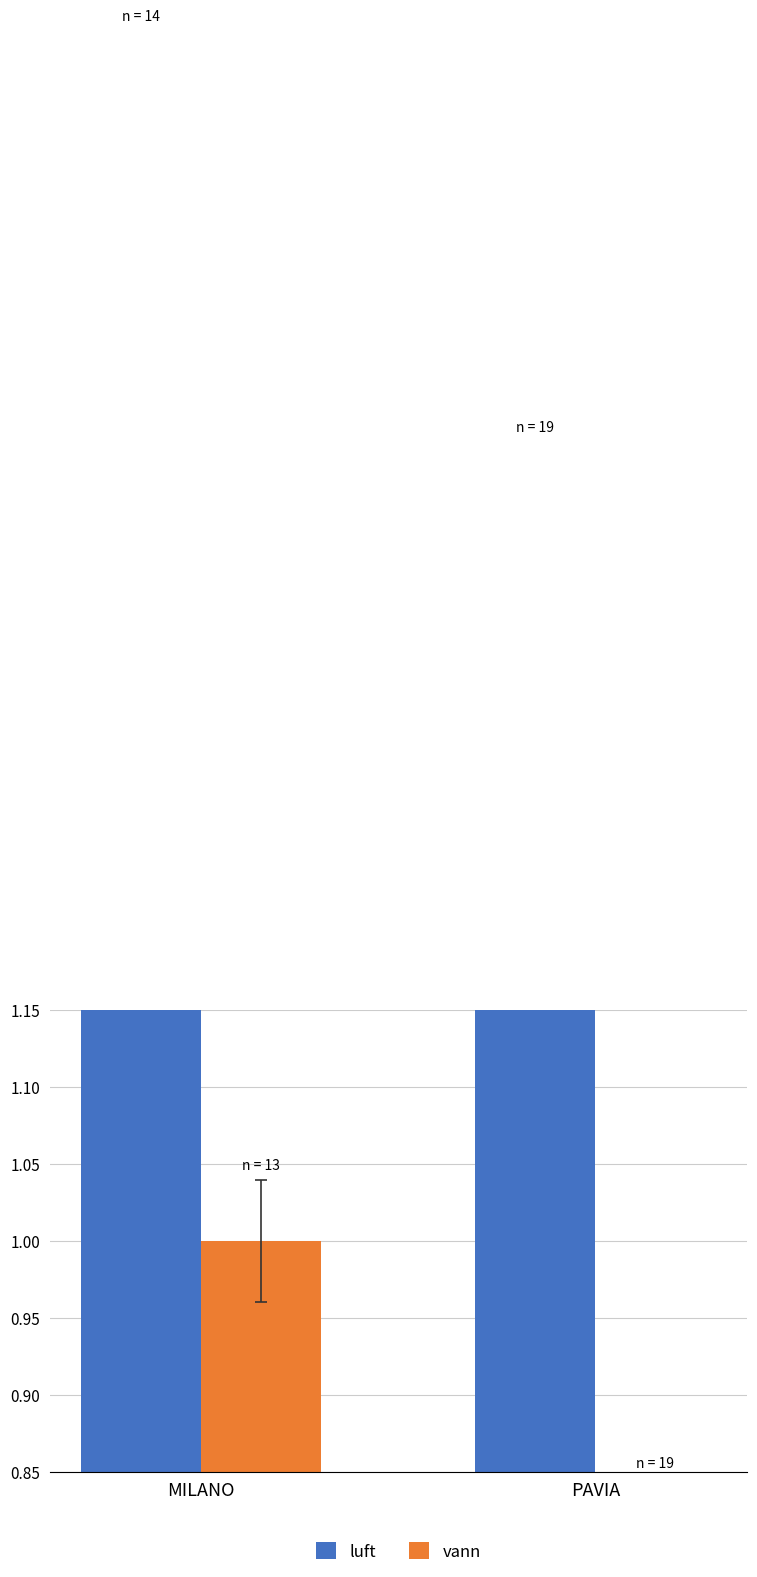

Which series has the widest spread of values?

luft